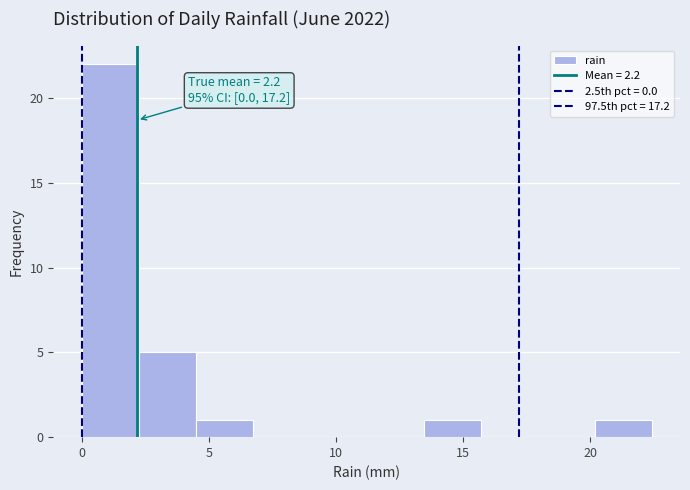

Which range on the x-axis has the tallest bar?

0.0 to 2.0